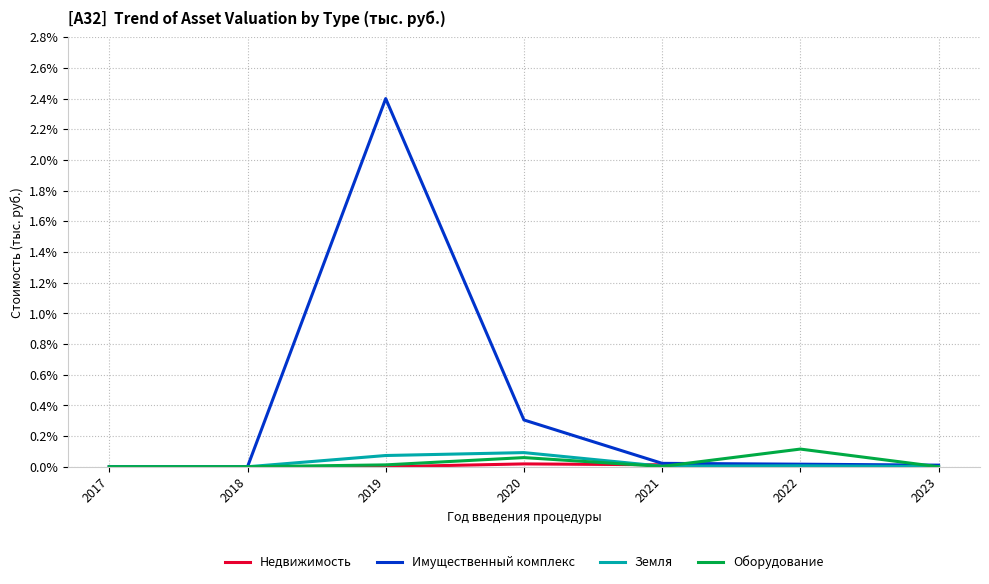

Which series has the largest range (max minus min)?

Имущественный комплекс